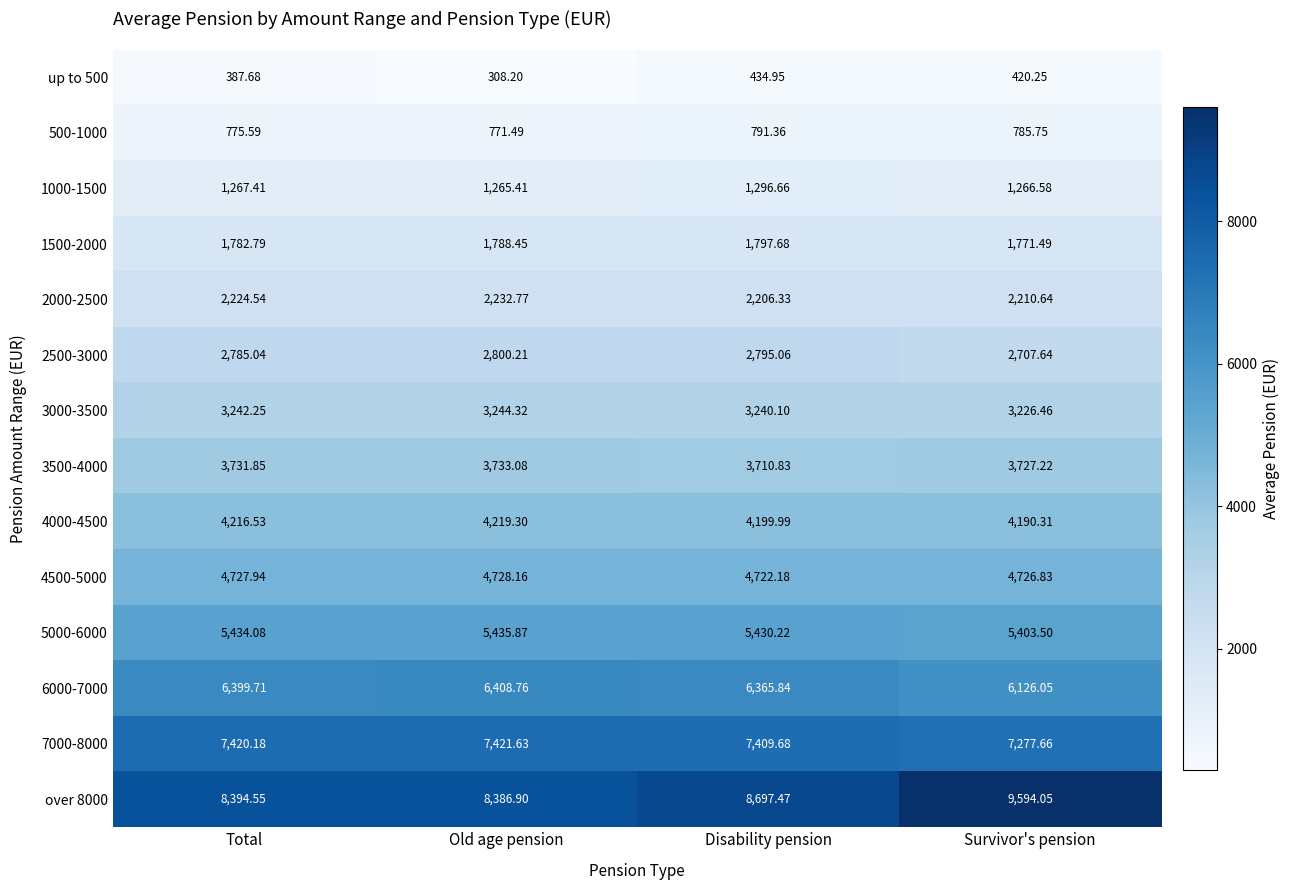

At which category is the sum across all series the highest?

Survivor's pension